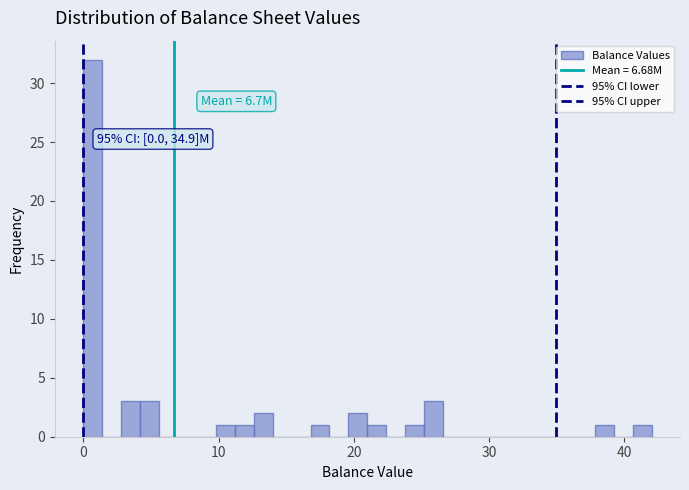

Read against the x-axis, roughly where is the centre of the tallest bar?

1